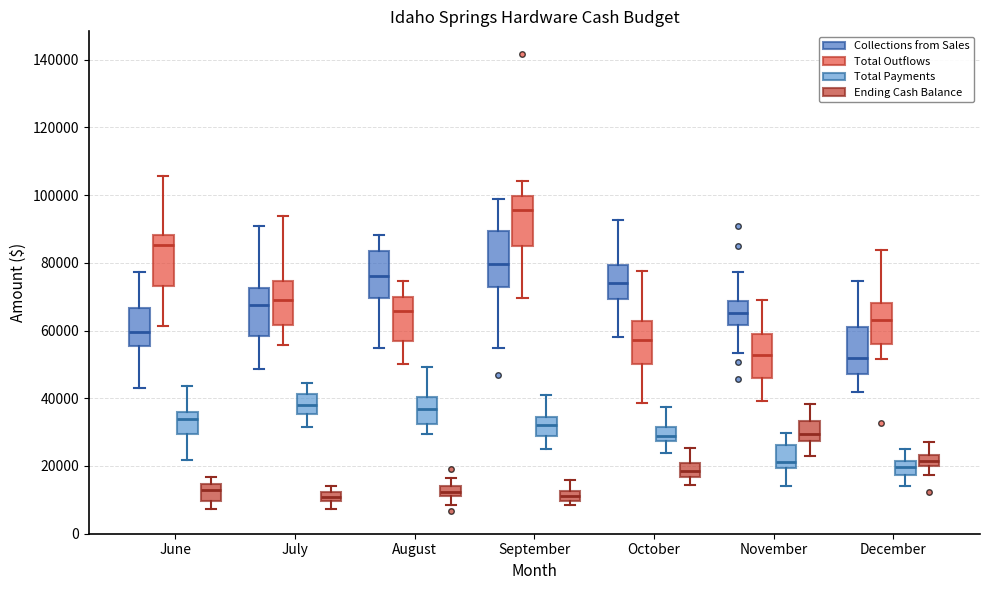

Where is the lower edge of the box for December (Ending Cash Balance) on the y-axis? The values are not printed on the chart, so give them approximately, as read against the axis.

20000